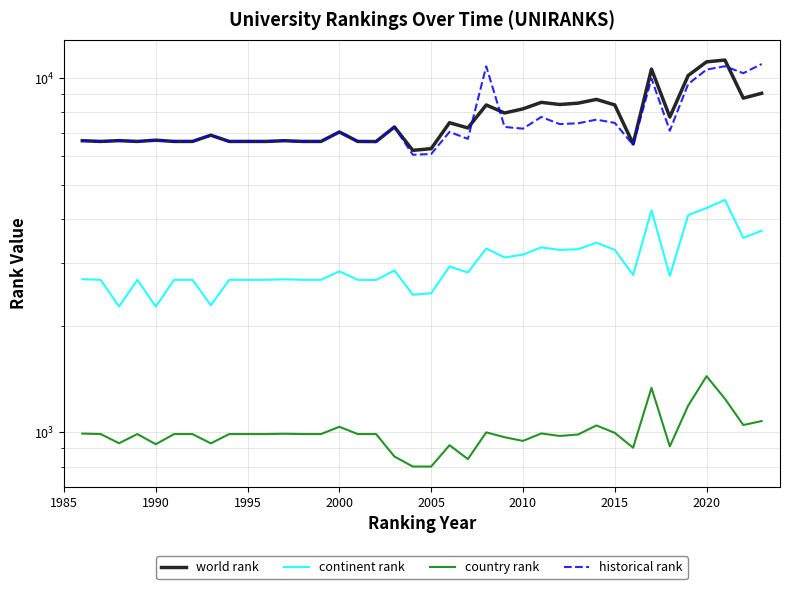

How many values in the country rank series exceed 988?

13